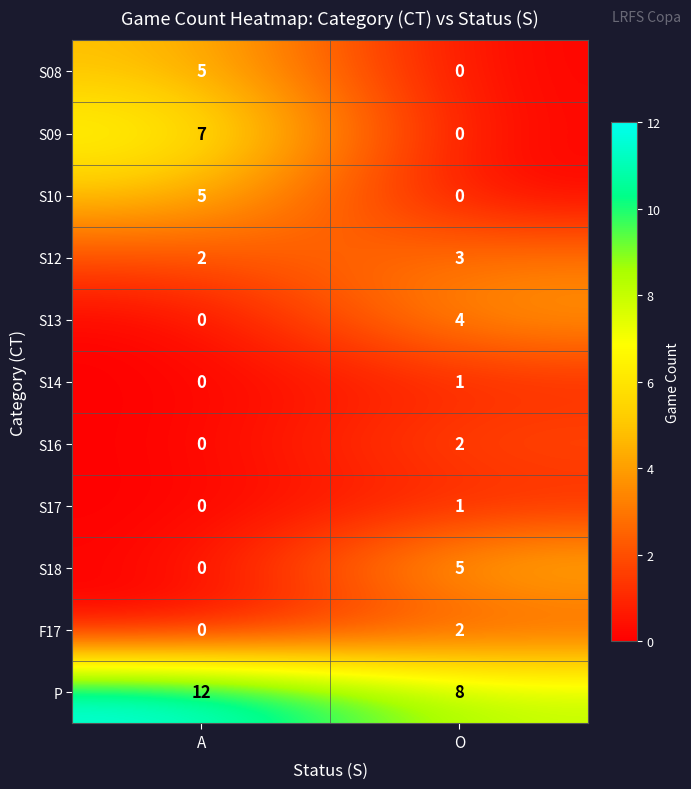

What is the difference between the P values at O and A?

4